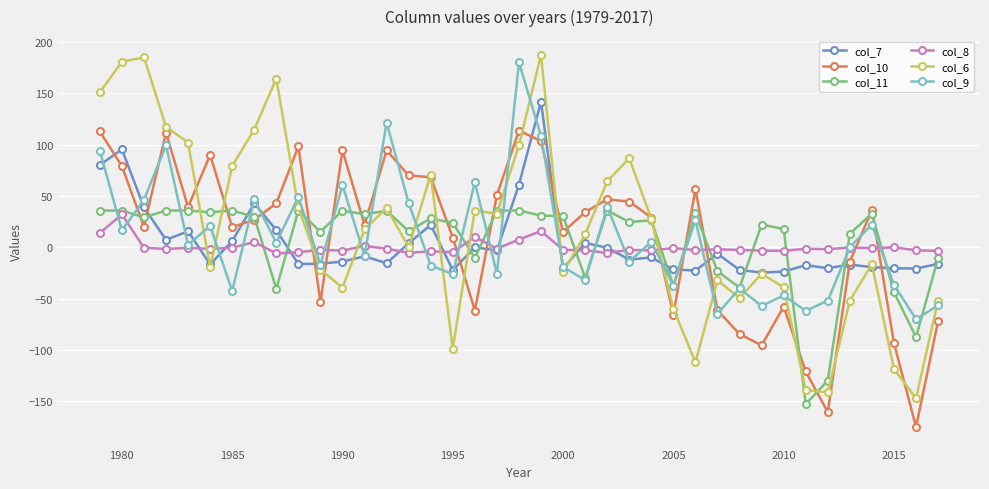

True or false: col_6 and col_9 cross at least once.

True